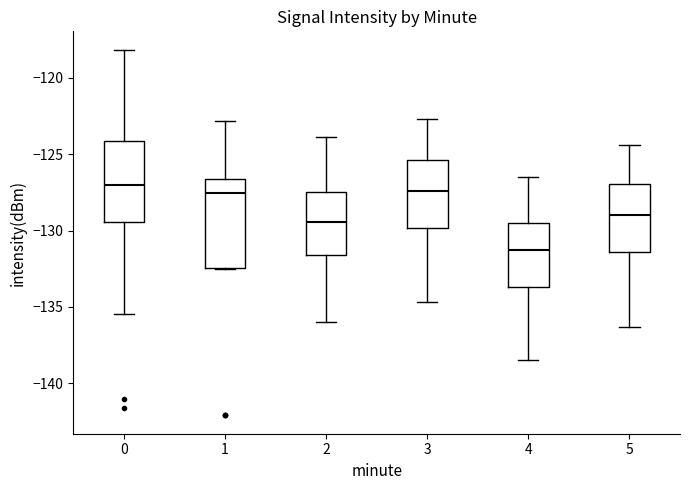

Reading left to right, read every box against the y-axis: the position of its median line, the range the box covers, and the ends of its whiskers. The values are not printed on the chart, so give them approximately, as read against the axis.

0: median -127.0, box -129.5 to -124.0, whiskers -135.5 to -118.0
1: median -127.5, box -132.5 to -126.5, whiskers -132.5 to -123.0
2: median -129.5, box -131.5 to -127.5, whiskers -136.0 to -124.0
3: median -127.5, box -130.0 to -125.5, whiskers -134.5 to -122.5
4: median -131.0, box -133.5 to -129.5, whiskers -138.5 to -126.5
5: median -129.0, box -131.5 to -127.0, whiskers -136.5 to -124.5